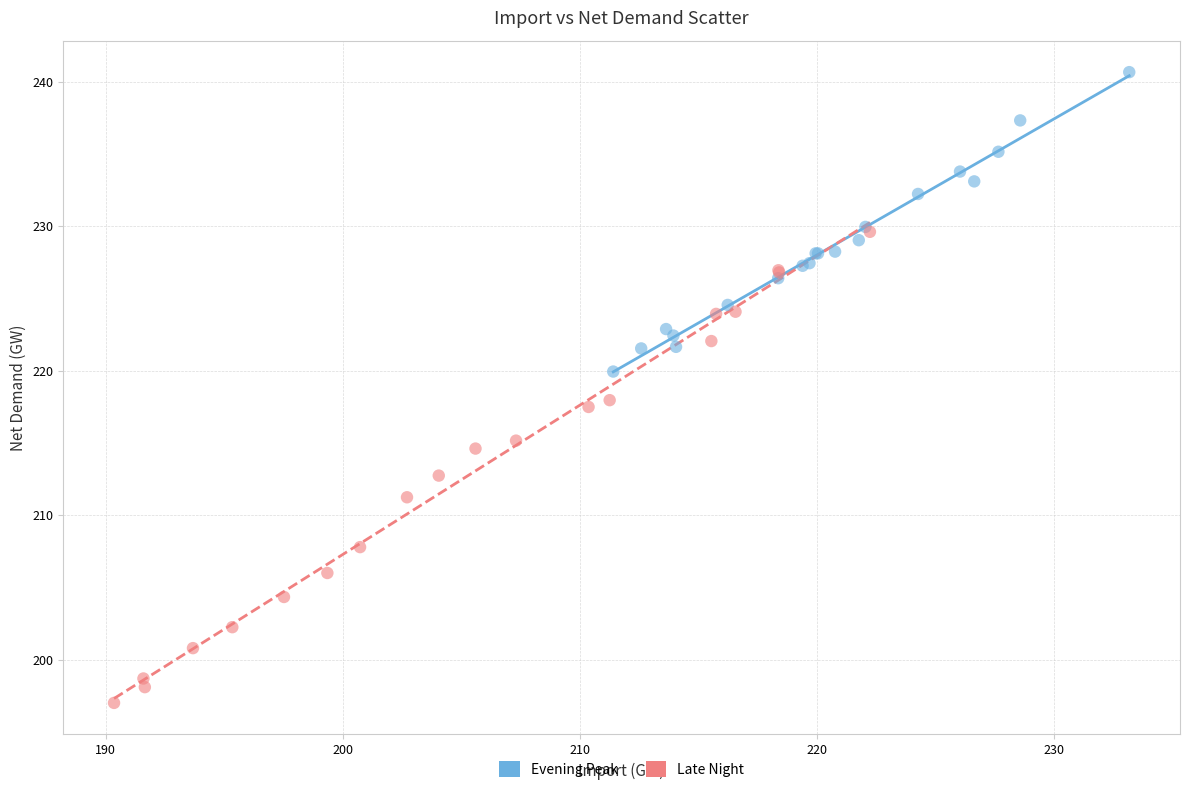

Which series reaches the maximum Y coordinate?

Evening Peak